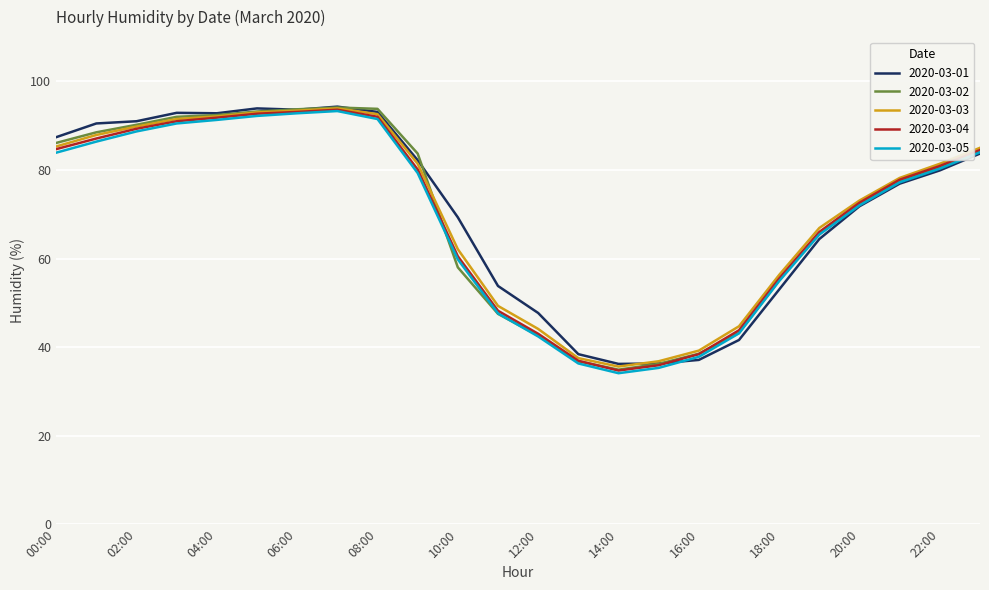

What is the maximum value shown in the chart?

94.3